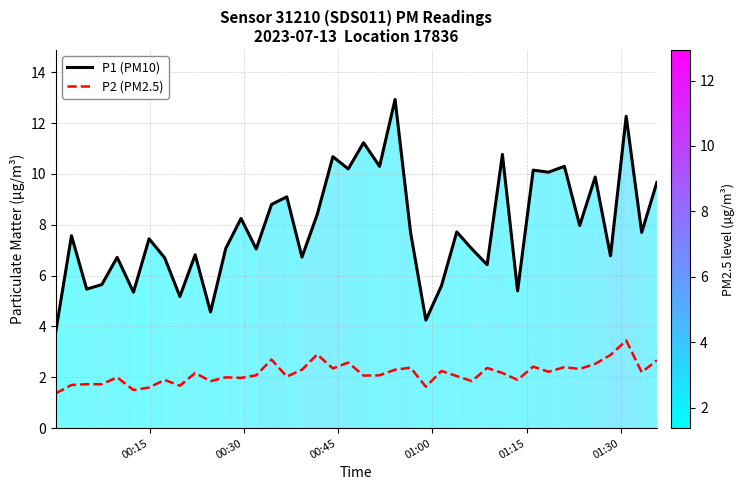

True or false: P1 (PM10) and P2 (PM2.5) intersect in this chart.

False